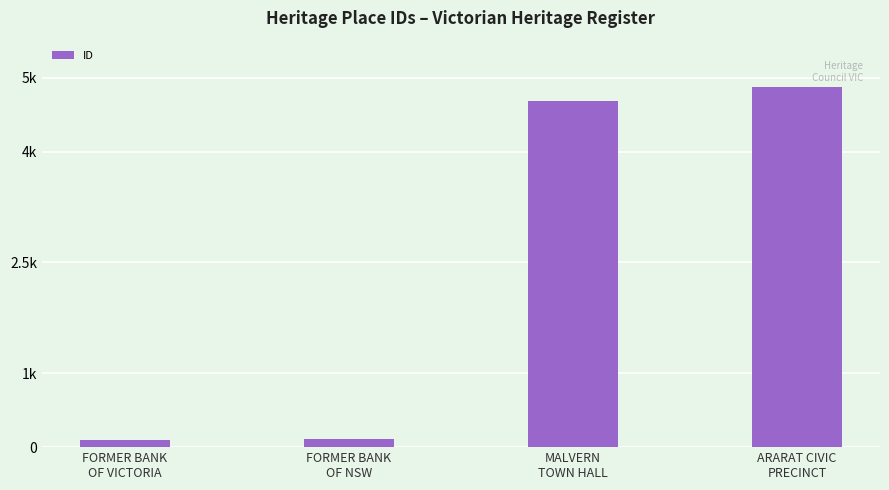

Which has a higher value, MALVERN
TOWN HALL or FORMER BANK
OF NSW?

MALVERN
TOWN HALL